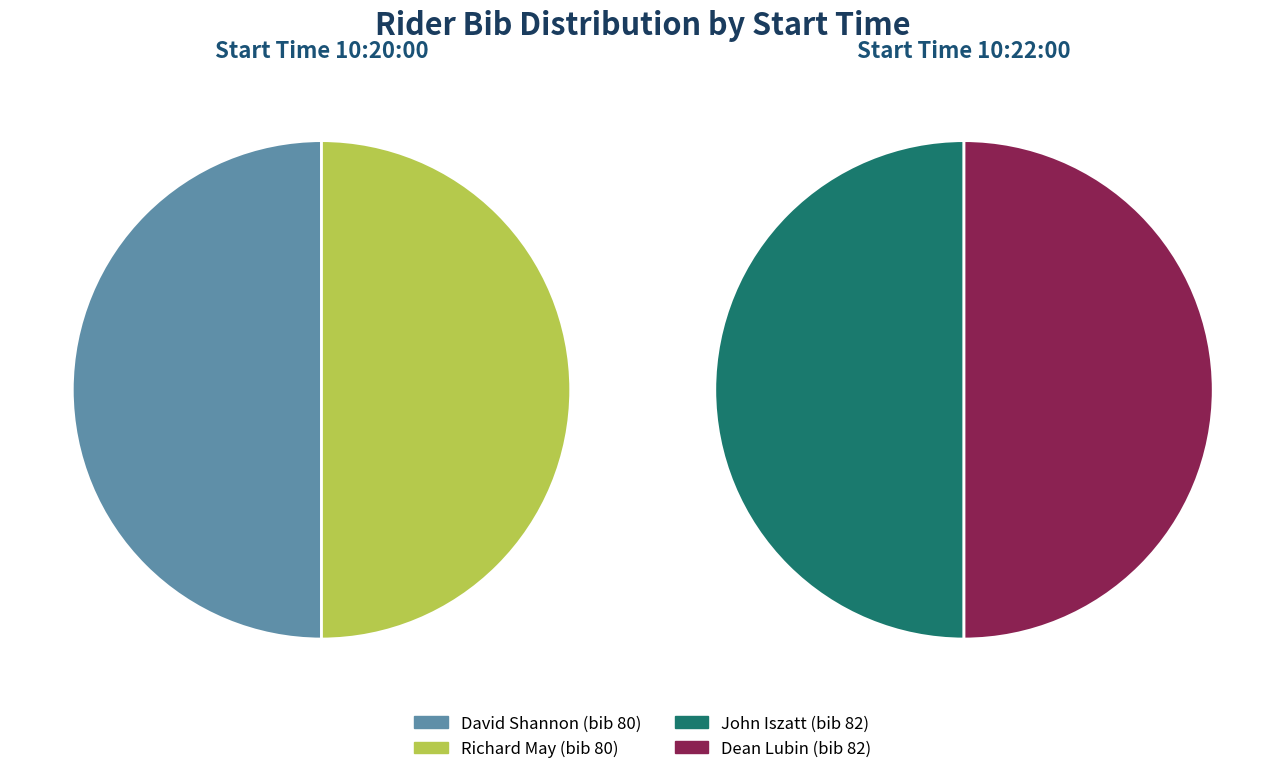

What is the total percentage of 10:20:00 and 10:22:00?

100.0%